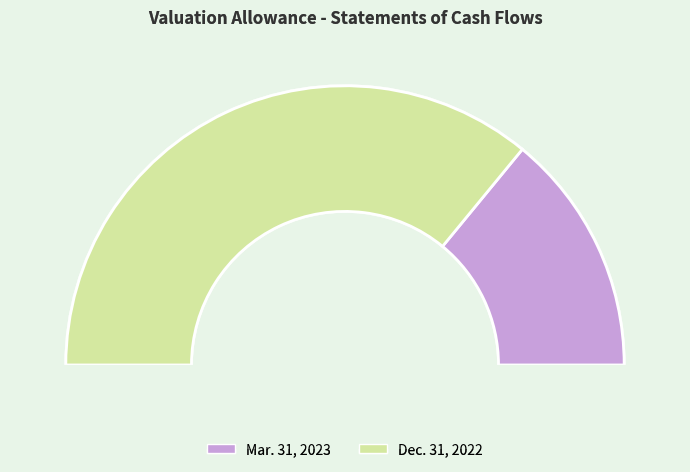

True or false: Valuation allowance (Mar. 31, 2023) accounts for 28% of the total.

True